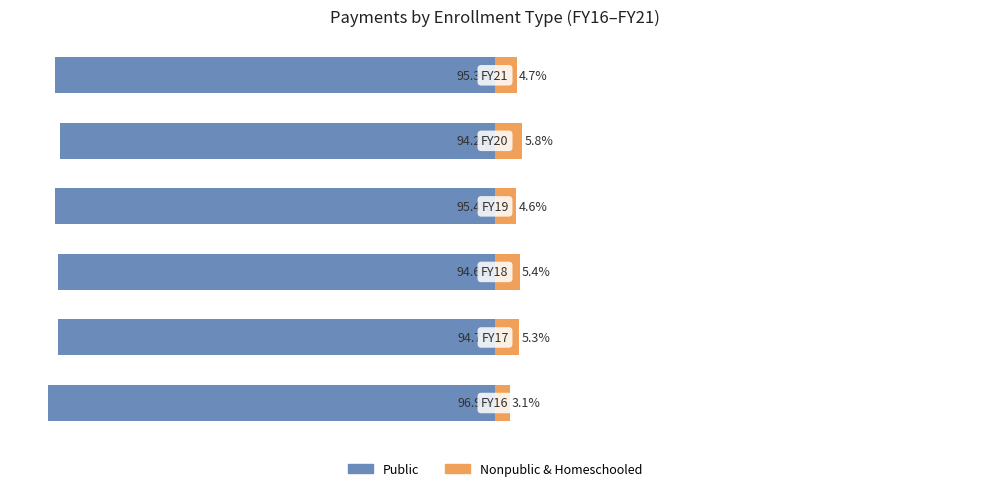

What is the value of the Nonpublic & Homeschooled bar at the 1st from the left?

3.1